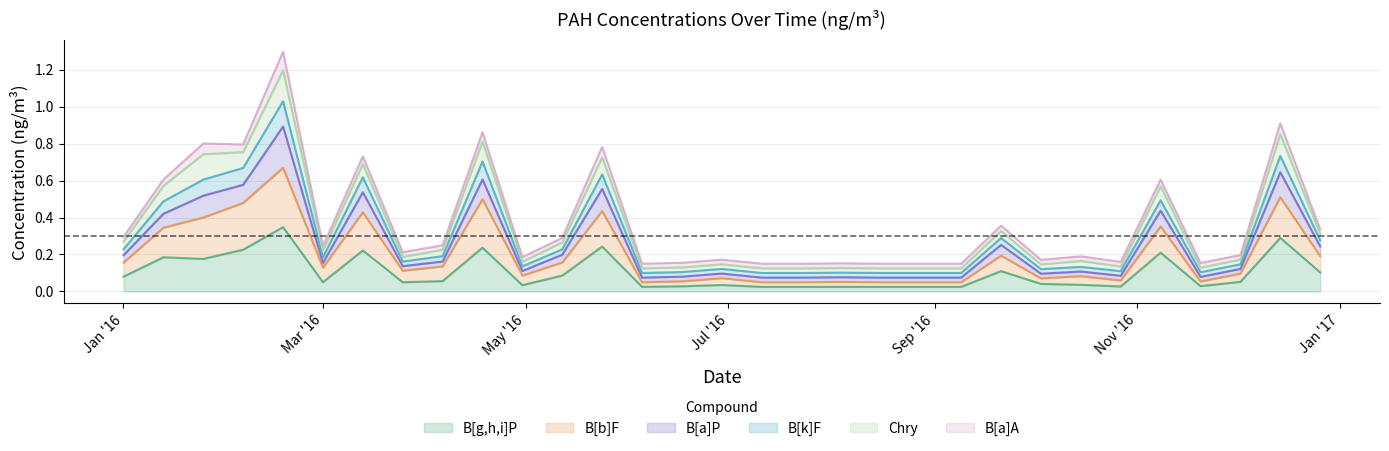

What is the difference between the second highest and minimum values in the B[a]P series?

0.8